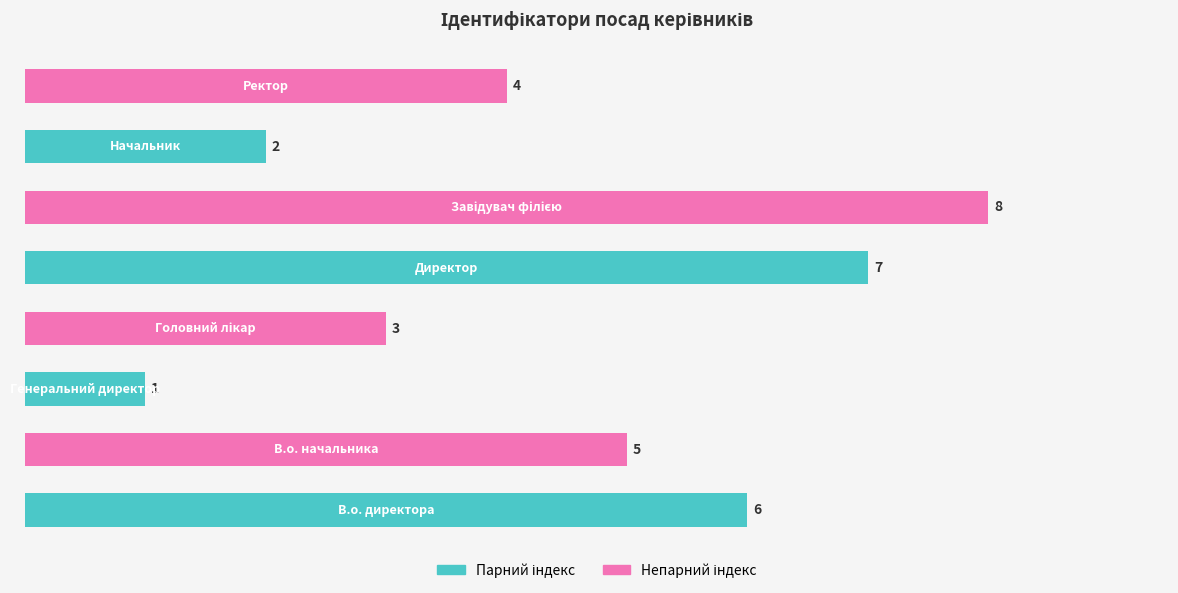

How many data points are less than 5?

4